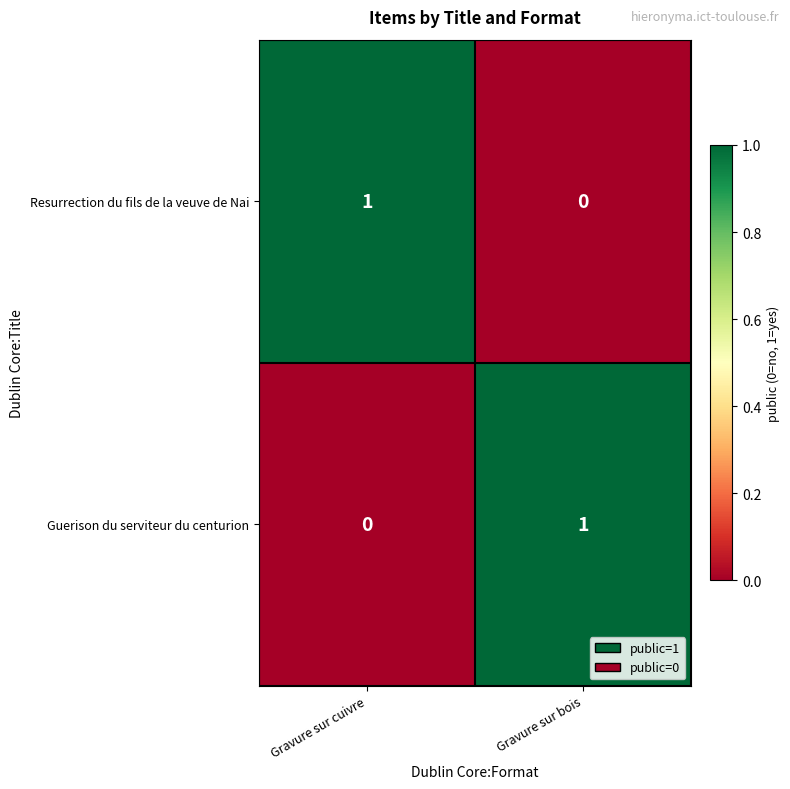

Count the number of data series in this chart.

2